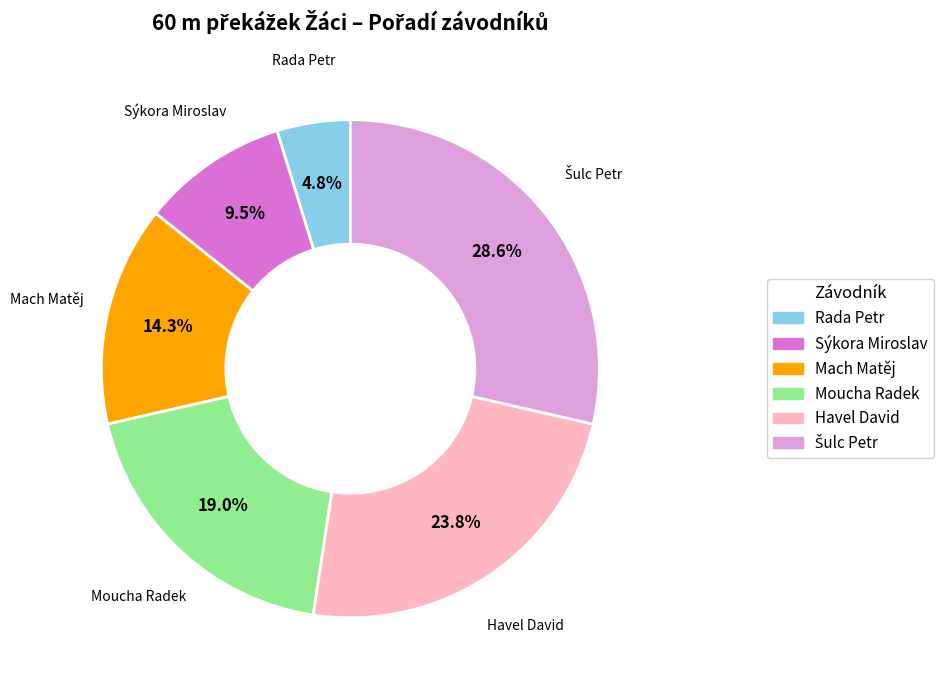

True or false: Moucha Radek accounts for 19% of the total.

True